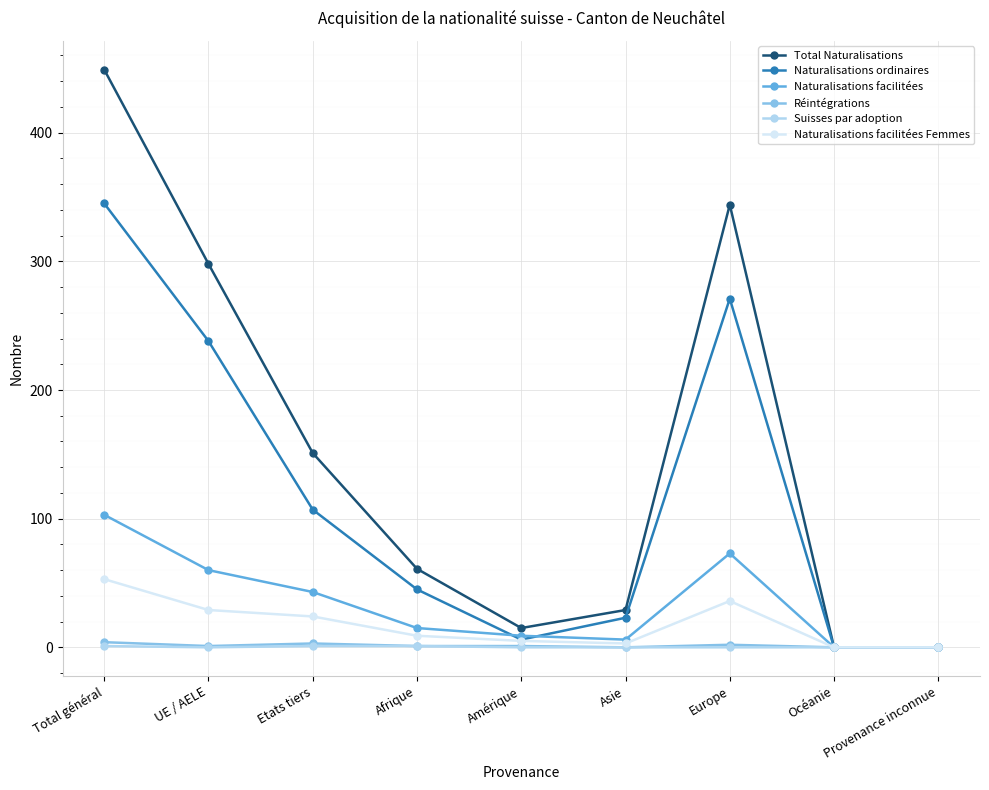

What position from the left is UE / AELE?

2